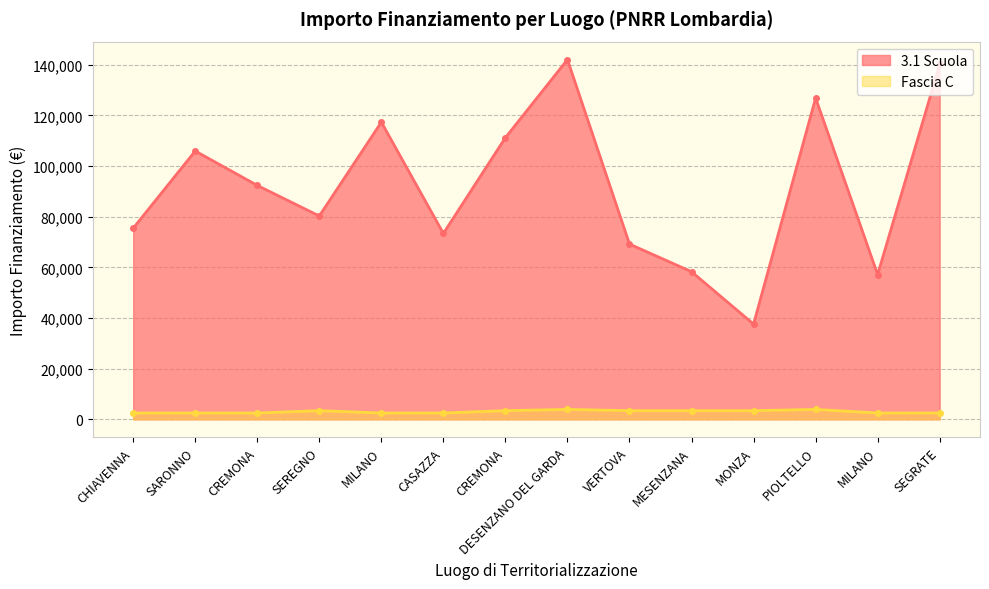

Is it true that Fascia C equals 3903.0 at DESENZANO DEL GARDA?

True